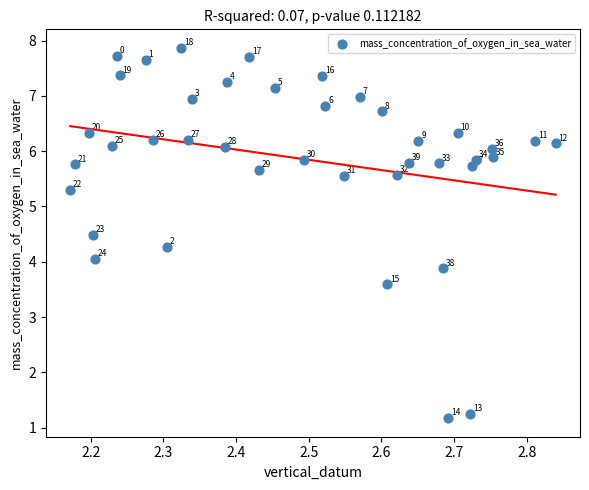

What is the range of X values (max minus min)?

0.7